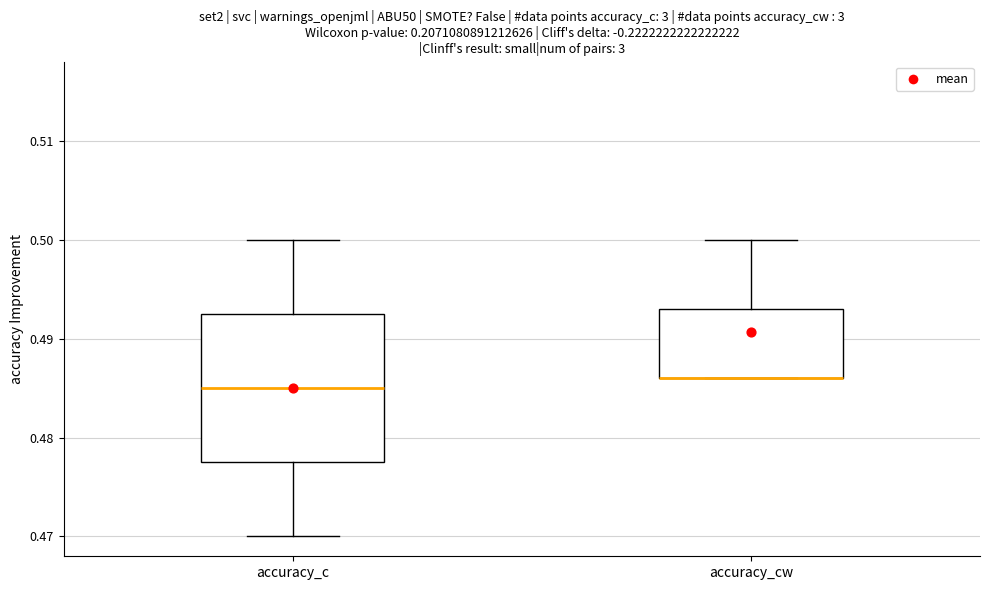

Where does the upper whisker of the box for accuracy_cw end on the y-axis? The values are not printed on the chart, so give them approximately, as read against the axis.

0.500